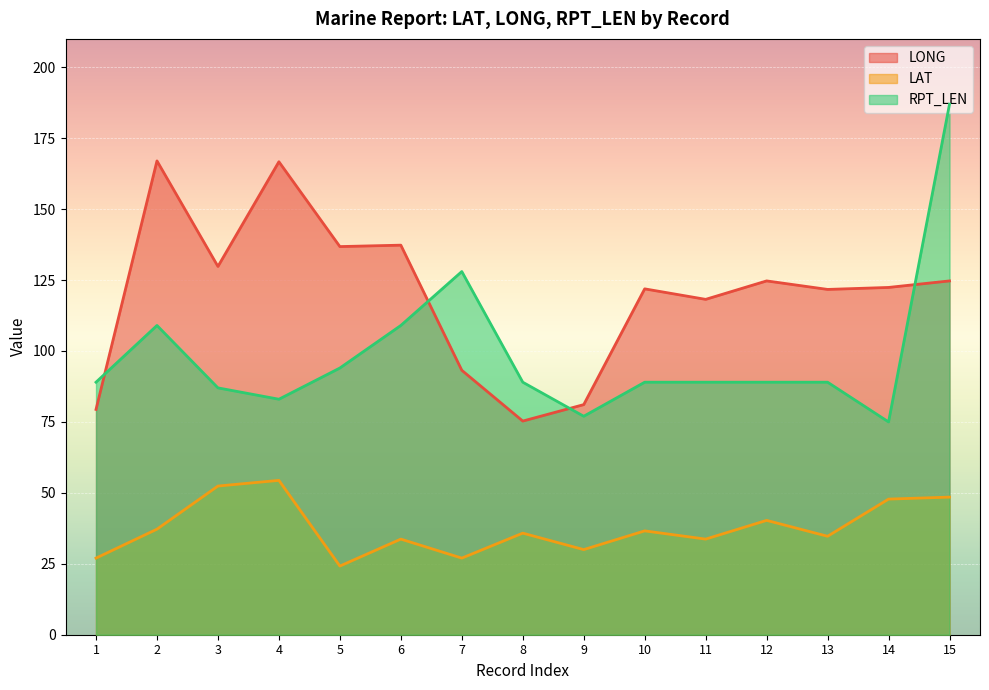

Reading right to left, list all the values displayed in this chart.

LONG: 124.7	122.4	121.7	124.7	118.2	121.9	81.1	75.3	93.2	137.3	136.8	166.7	129.8	167.0	79.4
LAT: 48.5	47.8	34.7	40.3	33.7	36.6	30.0	35.8	27.0	33.7	24.2	54.4	52.4	37.2	27.0
RPT_LEN: 187.0	75.0	89.0	89.0	89.0	89.0	77.0	89.0	128.0	109.0	94.0	83.0	87.0	109.0	89.0